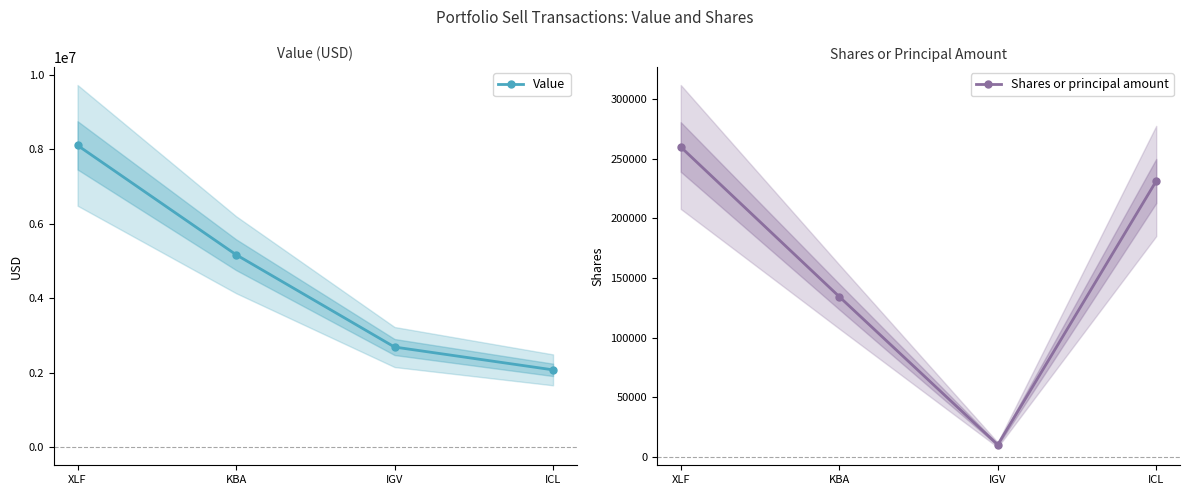

What position from the left is KBA?

2